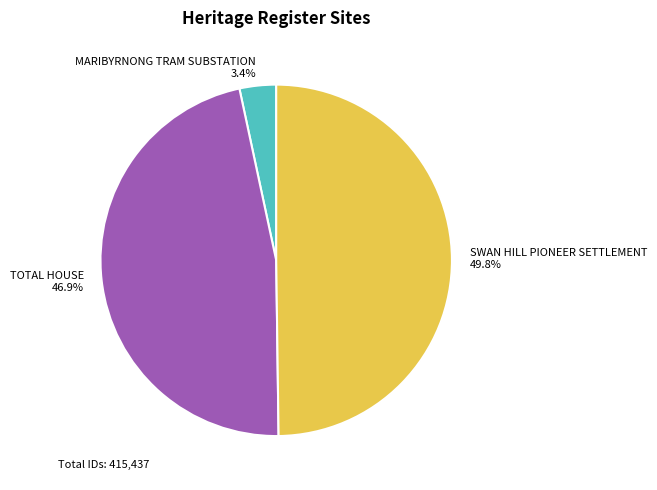

Rank the categories by value from lowest to highest.

MARIBYRNONG TRAM SUBSTATION, TOTAL HOUSE, SWAN HILL PIONEER SETTLEMENT